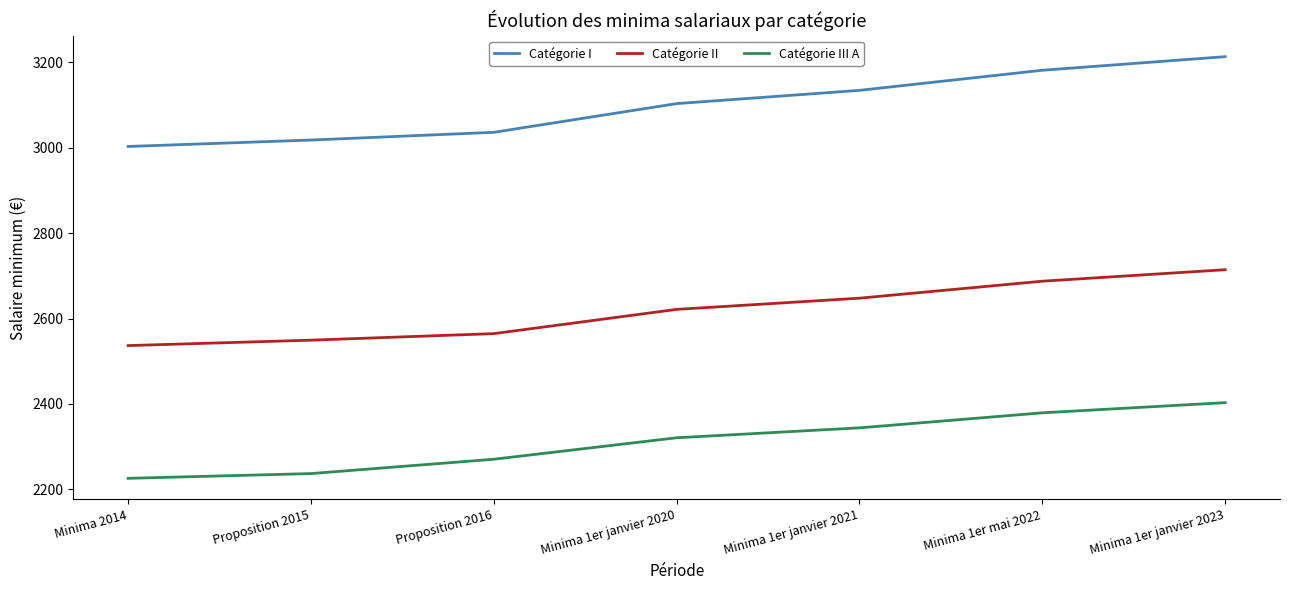

At which category is the sum across all series the highest?

Minima 1er janvier 2023